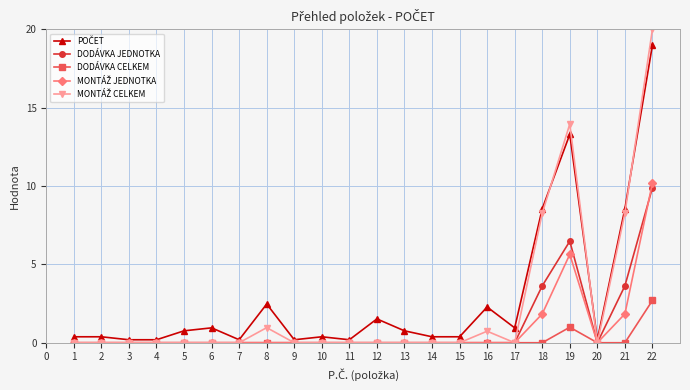

What is the greatest value displayed?

20.0